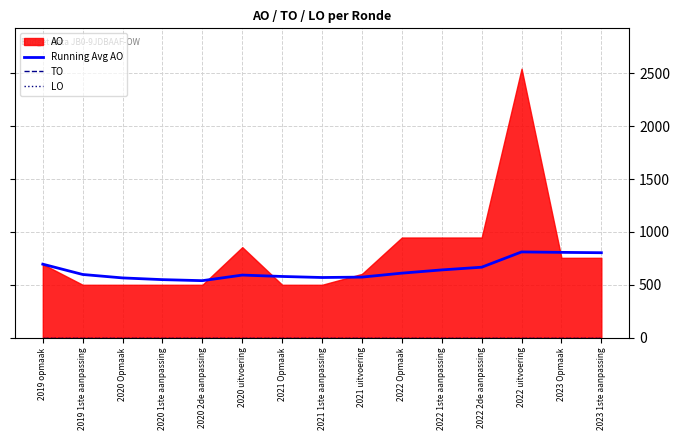

At which label does Running Avg AO reach its minimum?

2020 2de aanpassing